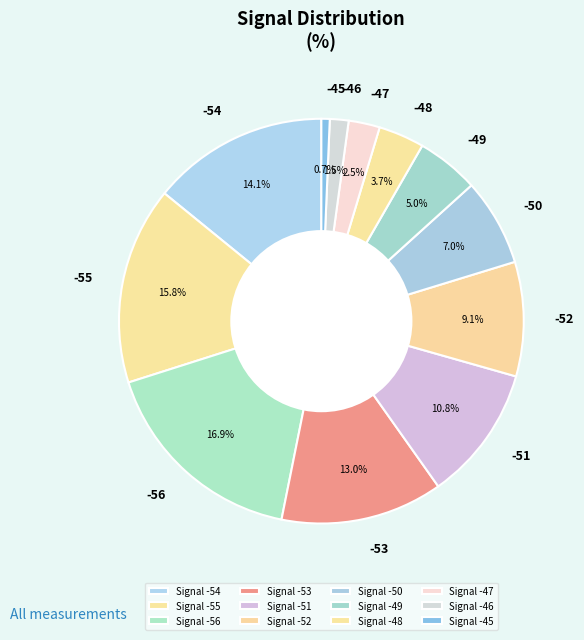

How many slices are in this pie chart?

12